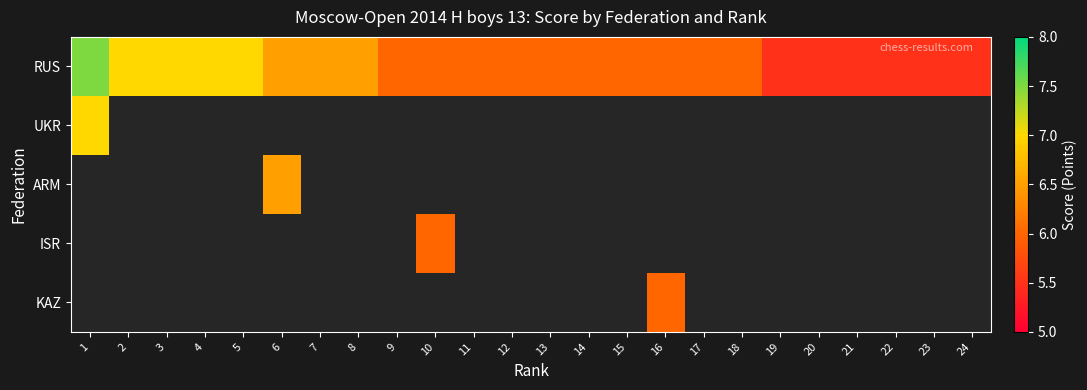

At which category does the chart reach its minimum across all series?

19